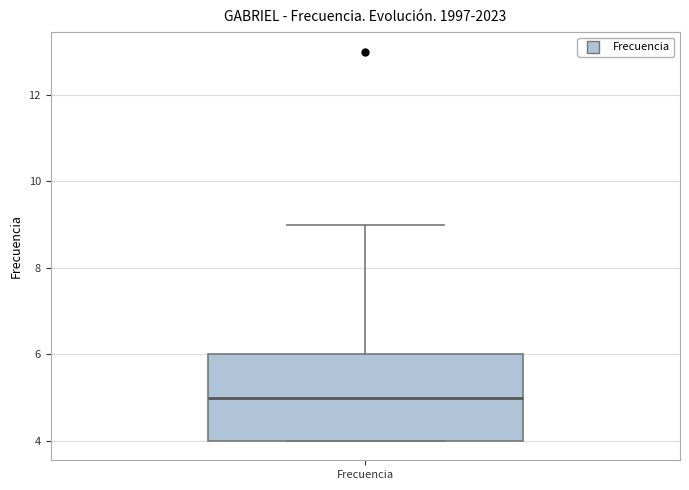

Where does the median line of the box for Frecuencia sit on the y-axis? The values are not printed on the chart, so give them approximately, as read against the axis.

5